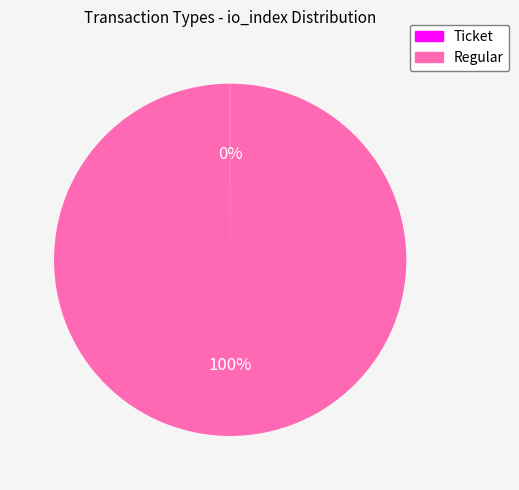

True or false: Regular accounts for 90% of the total.

False